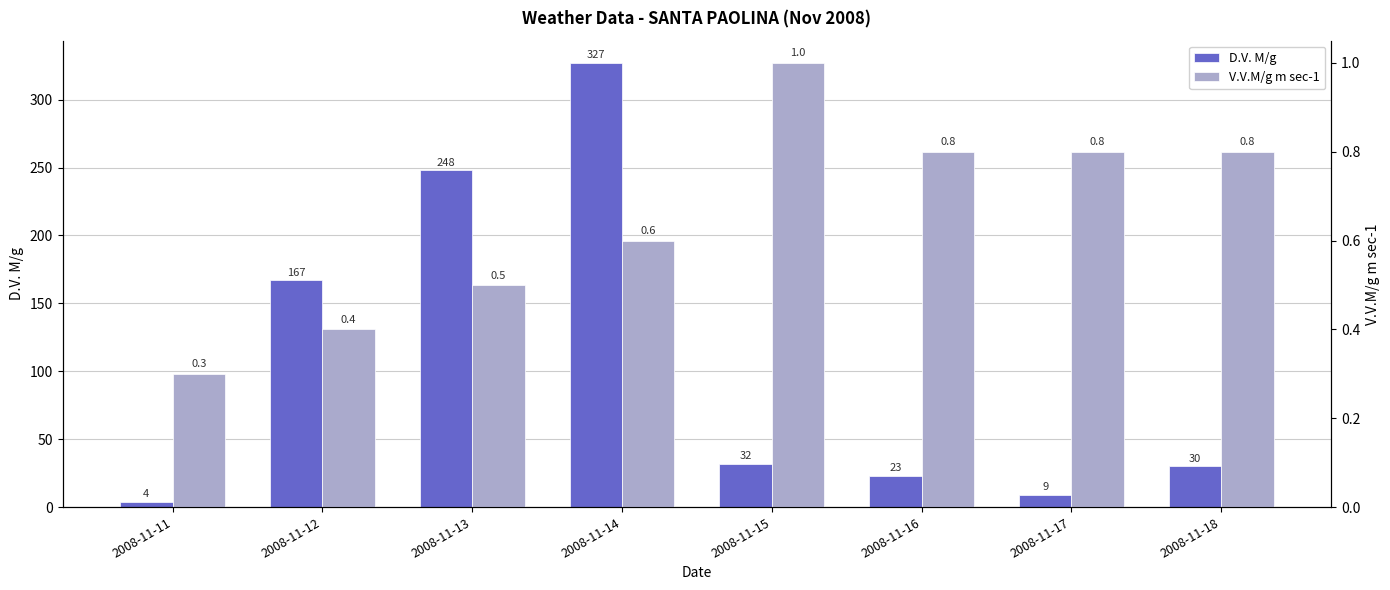

What is the total value across all series at 2008-11-13?

248.5